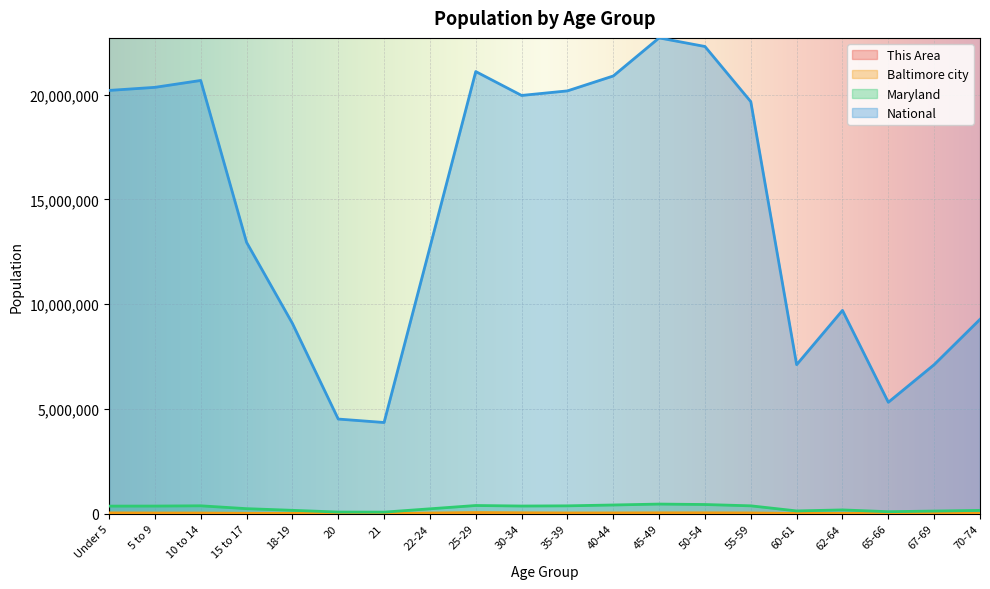

True or false: National and This Area intersect in this chart.

False